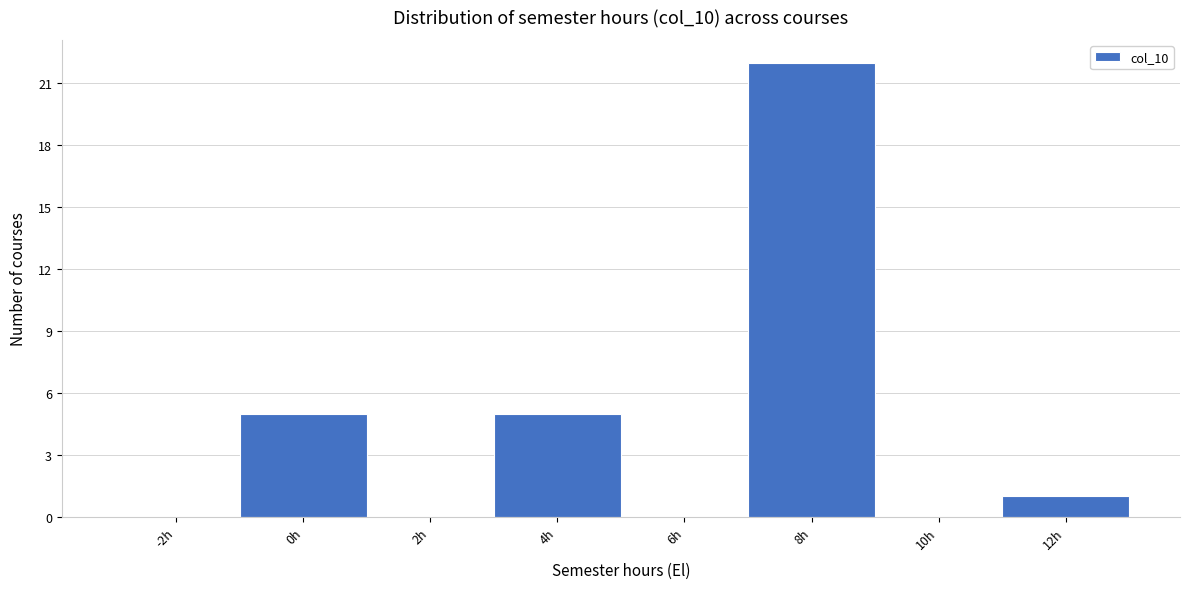

Reading right to left, what are all the values shown in this chart?

12h=1	10h=0	8h=22	6h=0	4h=5	2h=0	0h=5	-2h=0